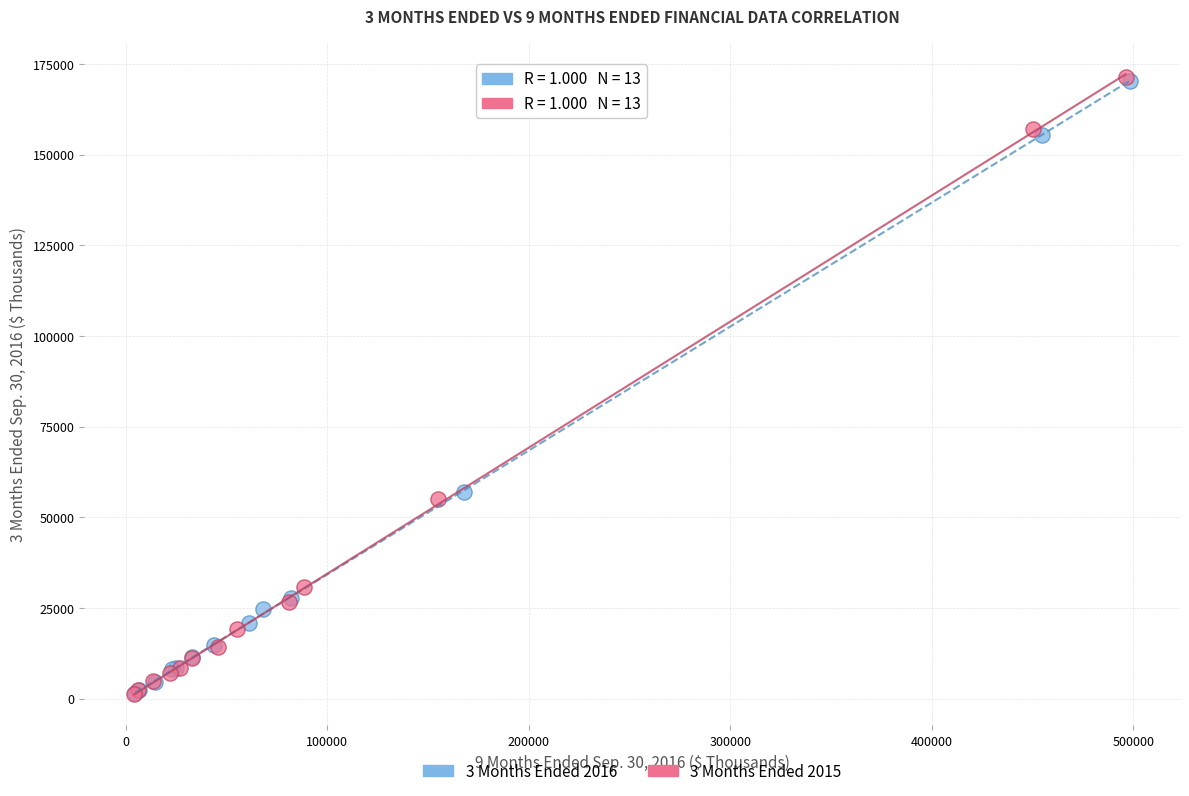

Which series has the widest spread of Y values?

3 Months Ended 2015